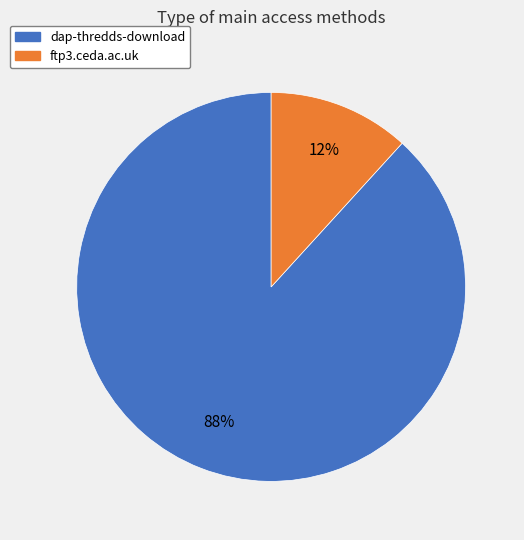

Does ftp3.ceda.ac.uk account for over 50% of the chart?

No